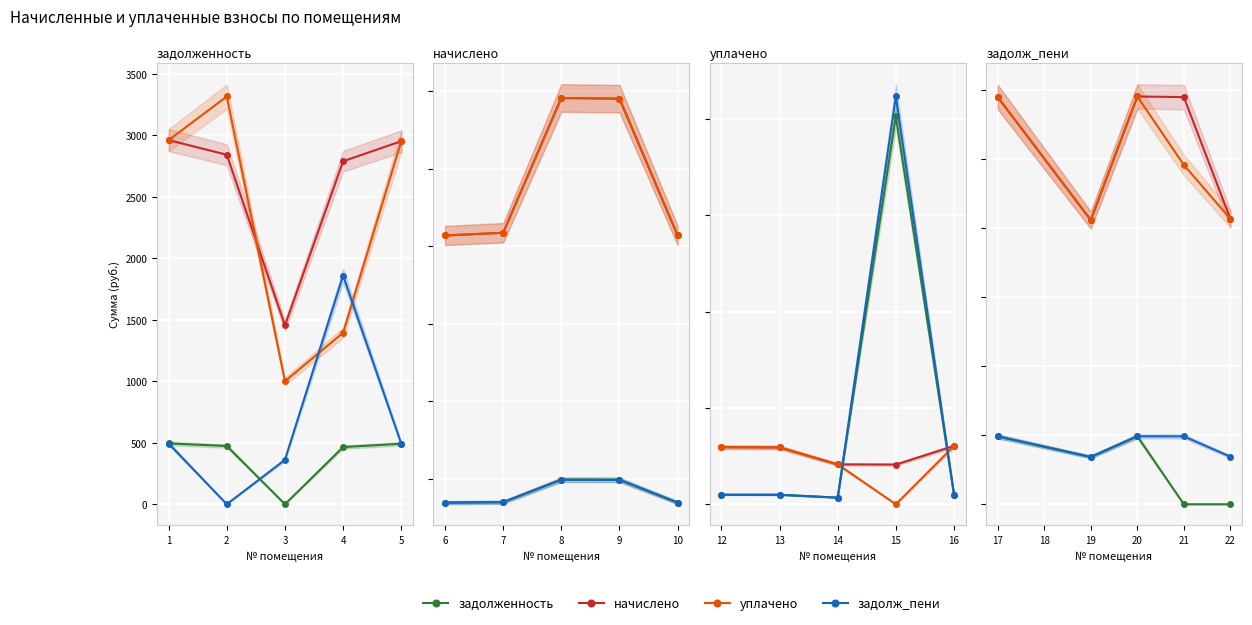

In задолж_пени, how many points are higher than both neighbors (excluding endpoints)?

1